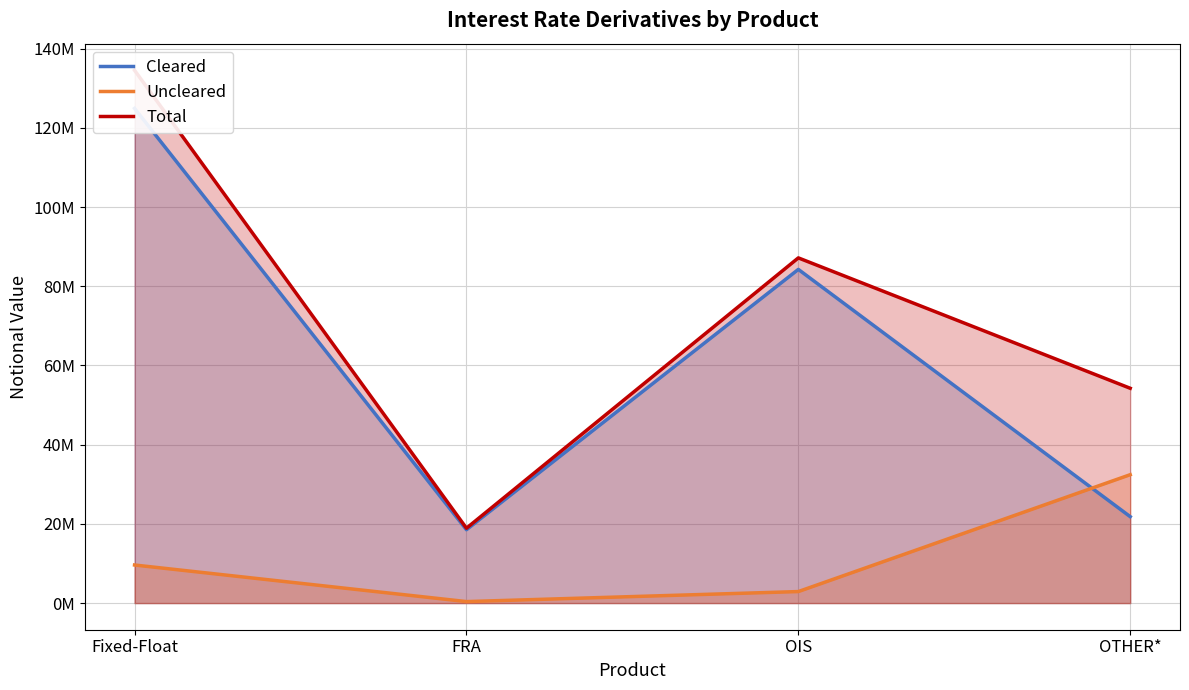

Does the chart have visible grid lines?

Yes